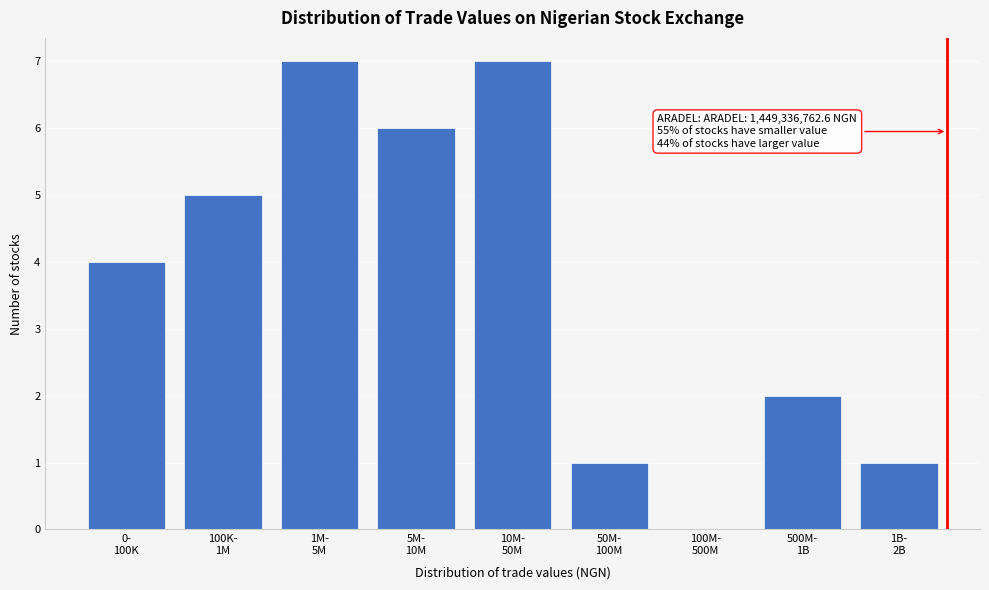

What is the greatest value displayed?

7